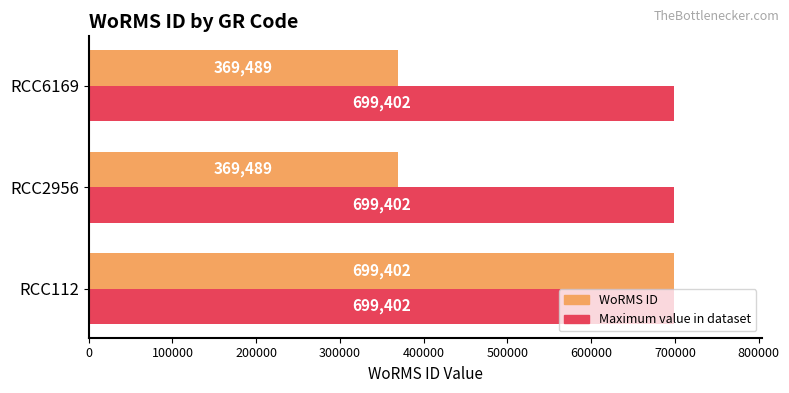

At which category is the sum across all series the highest?

RCC112